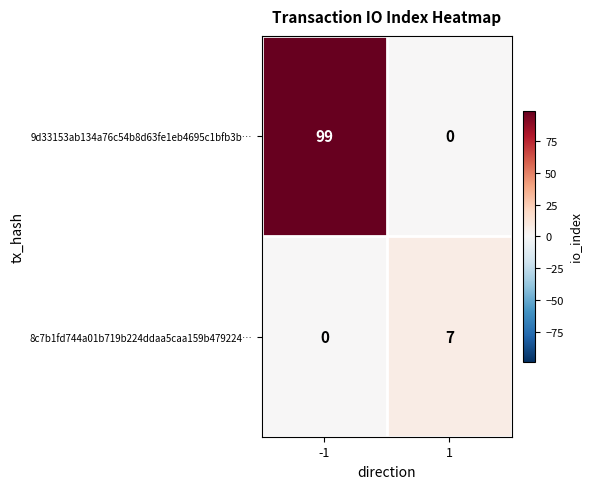

Is it true that 8c7b1fd744a01b719b224ddaa5caa159b479224… equals 7 at 1?

True